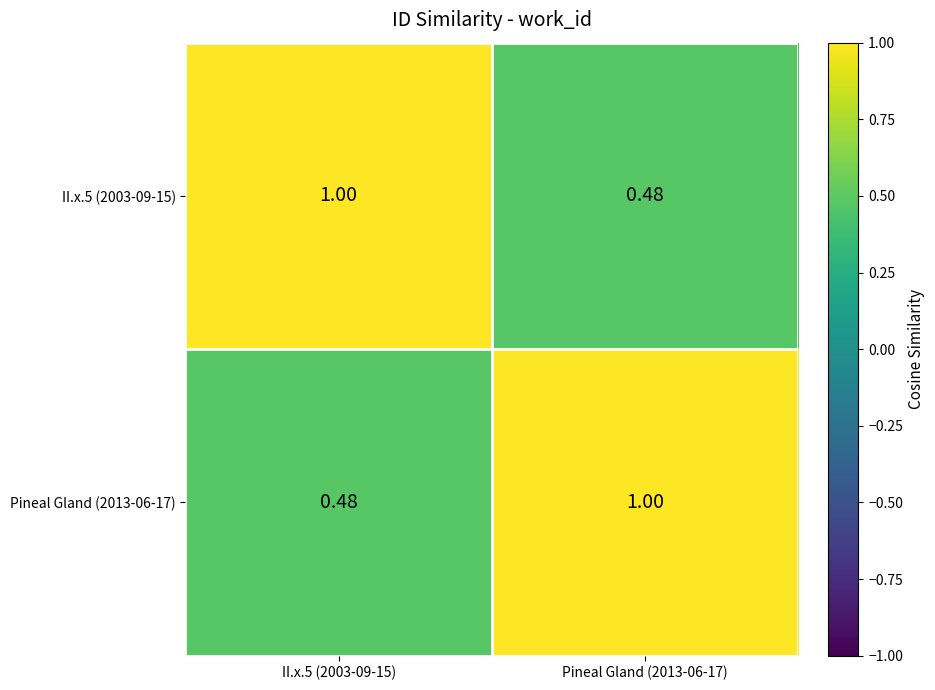

How many categories are shown in the chart?

2